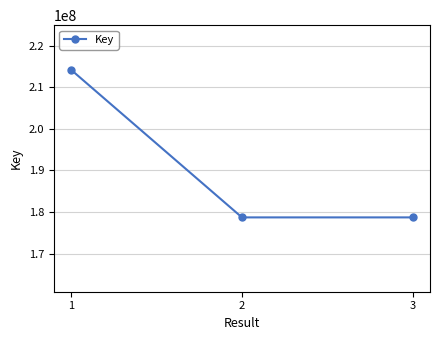

What is the change in value from 1 to 3?

-35505306